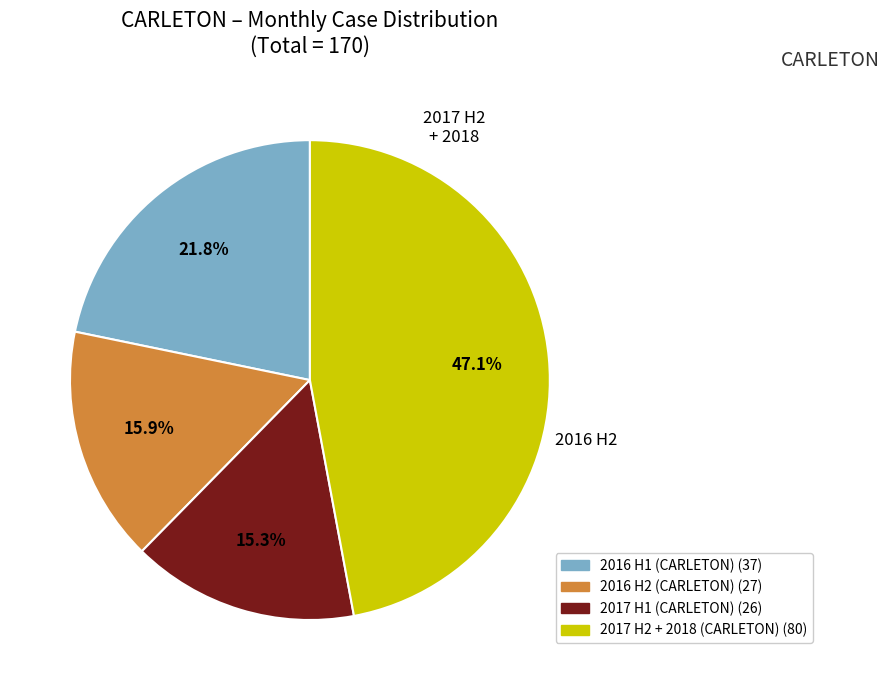

To the nearest percent, what is the average slice percentage?

25%